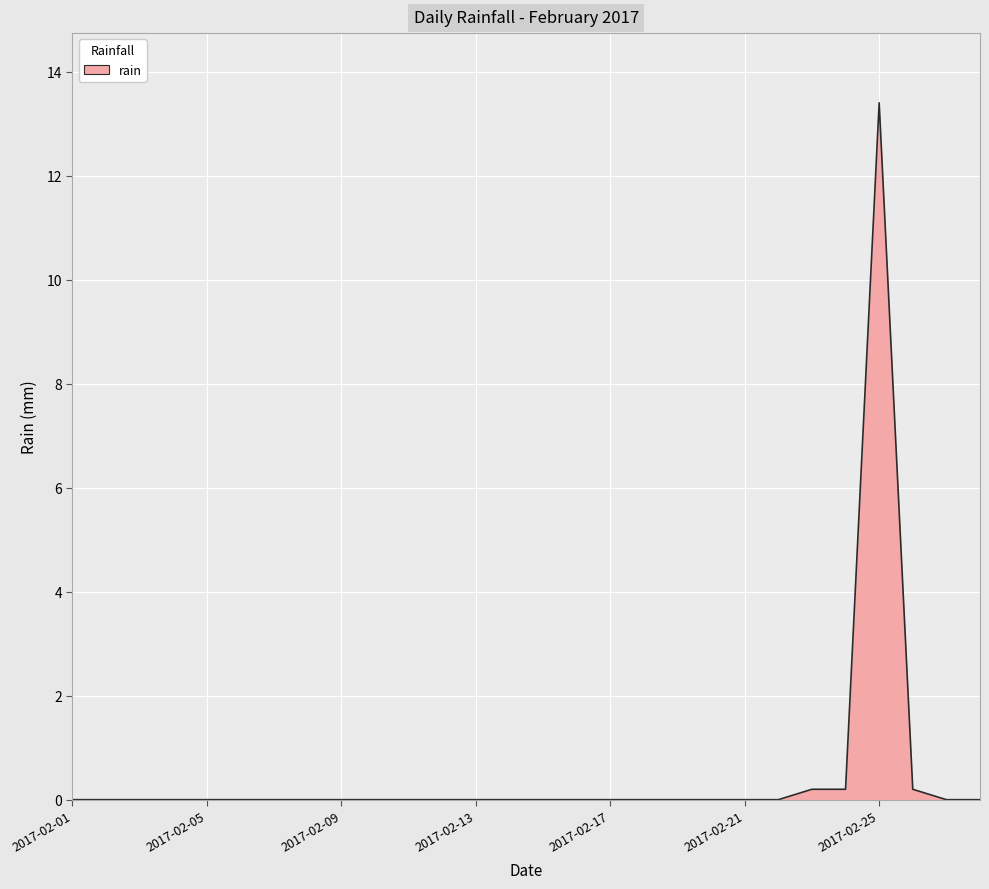

What is the greatest value displayed?

13.4